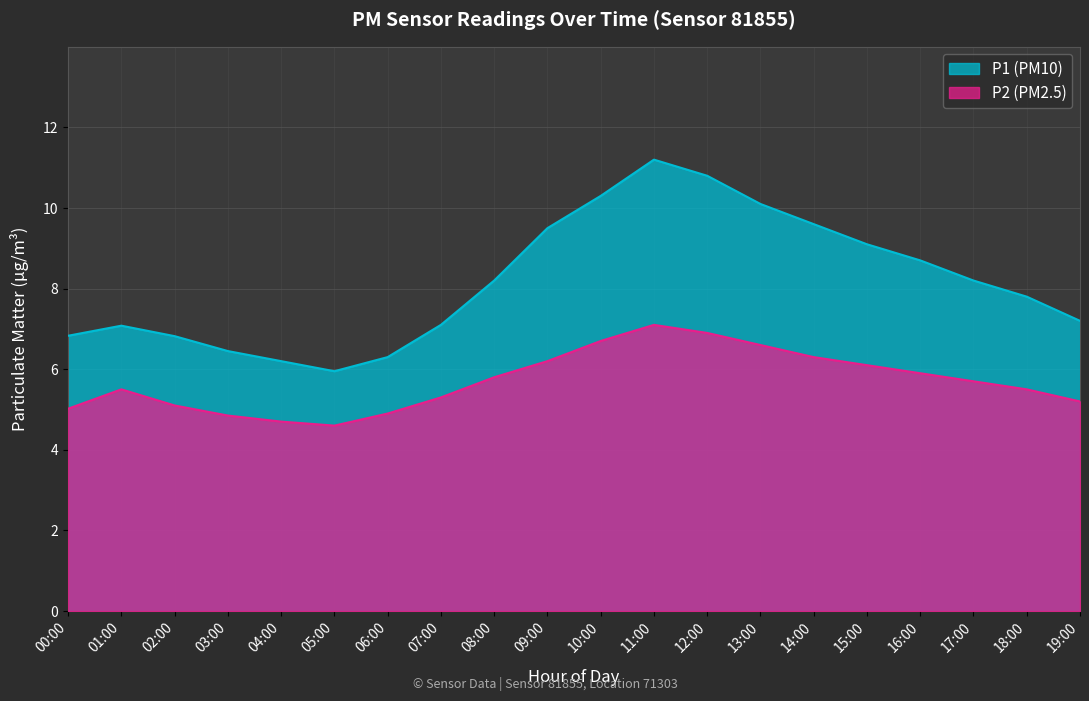

How many distinct data groups are displayed?

2